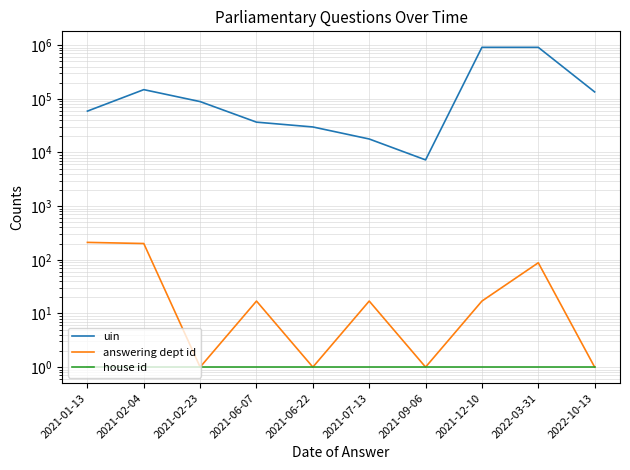

What is the difference between the maximum and minimum values in the uin series?

905005